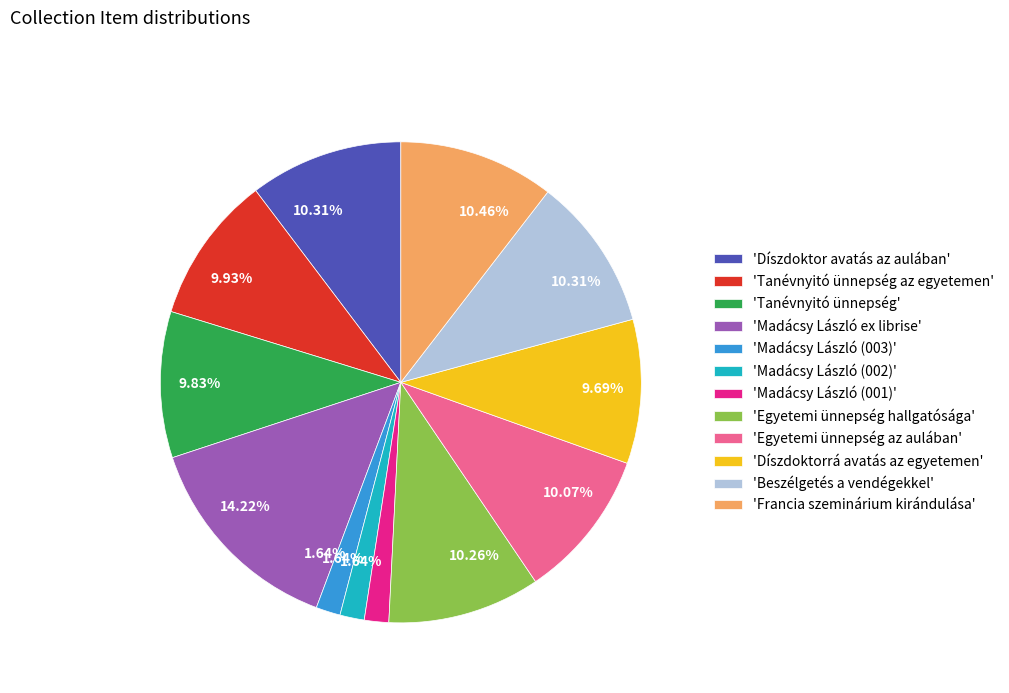

How many segments does this pie chart have?

12